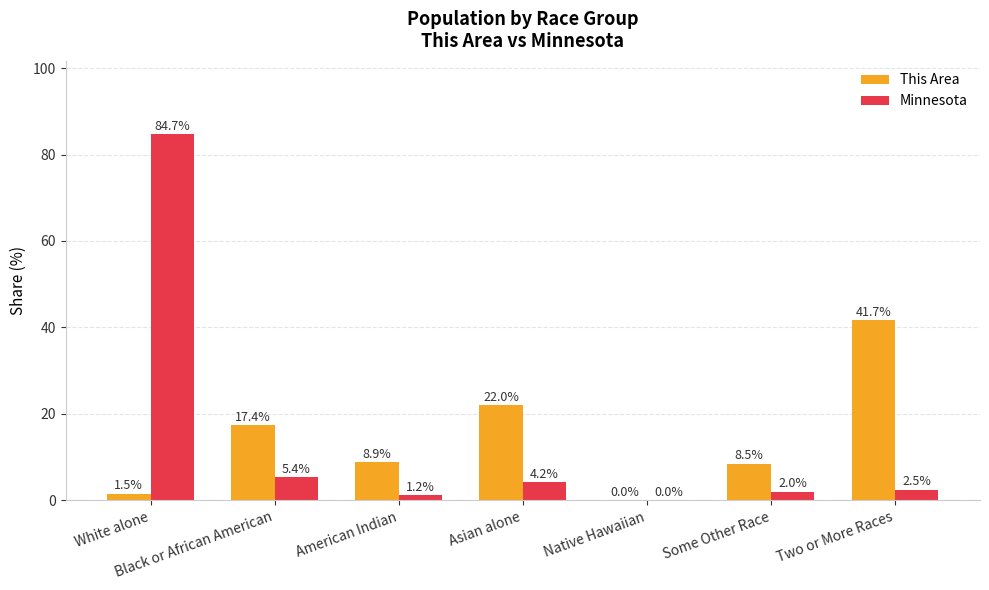

Is it true that This Area equals 22.0 at Asian alone?

True